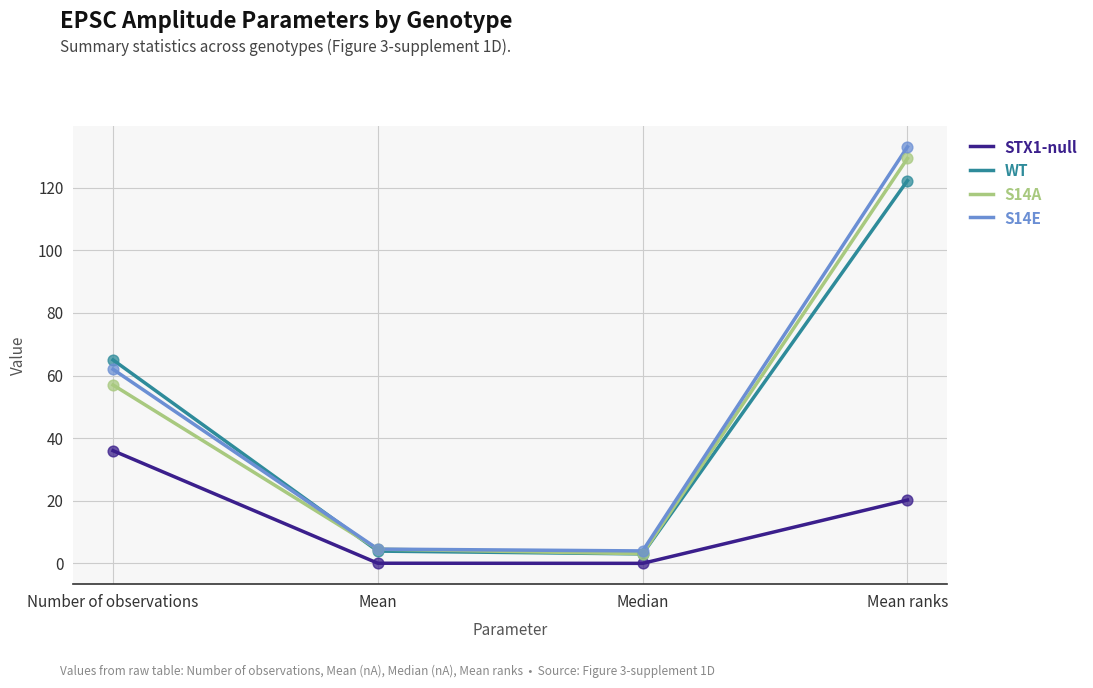

Is the value of S14A at Mean greater than the value of S14E at Number of observations?

No